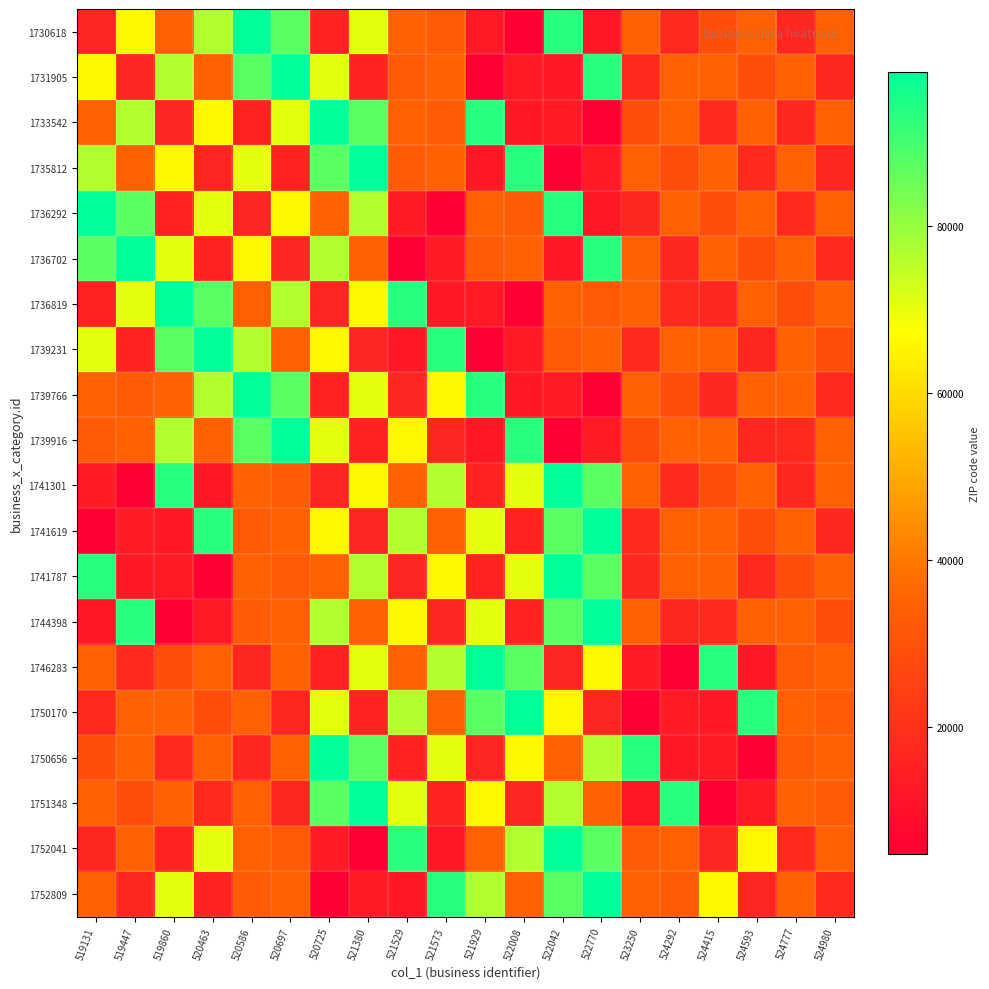

At which category is the sum across all series the highest?

522042